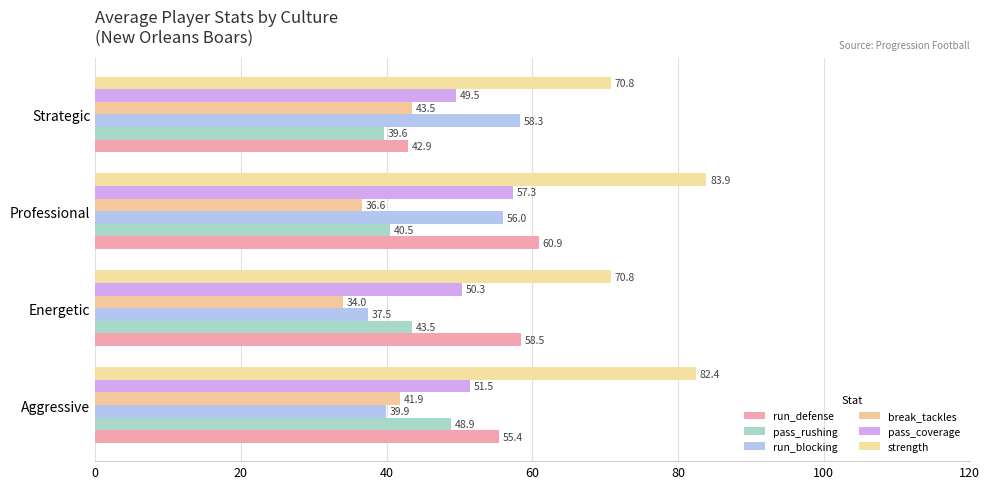

What is the minimum value for run_defense?

42.9